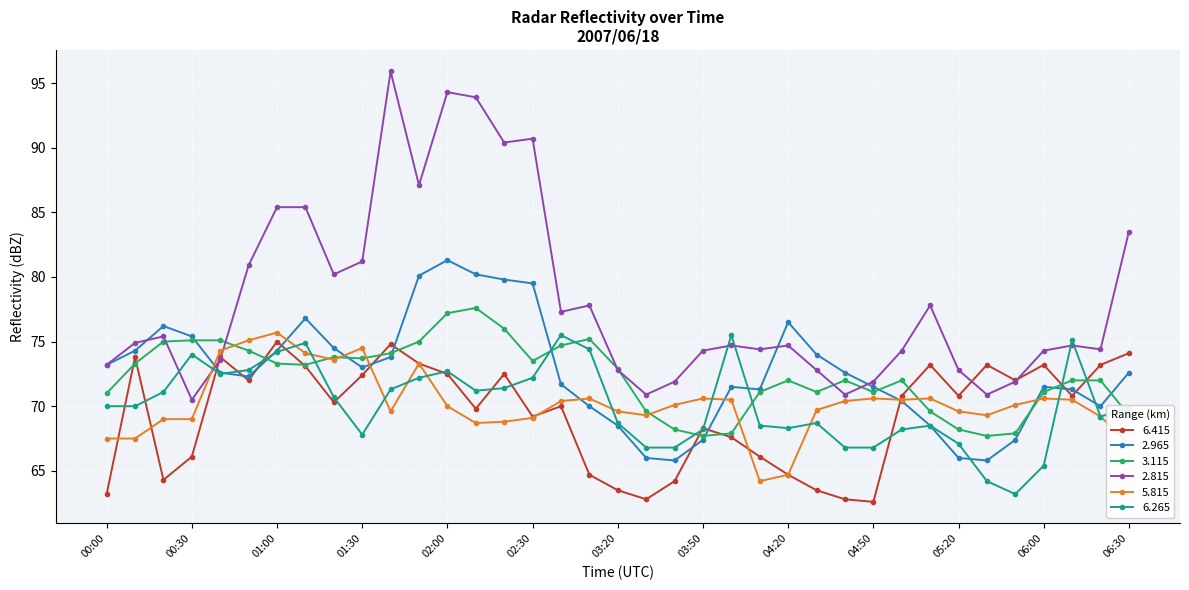

How many distinct data groups are displayed?

6